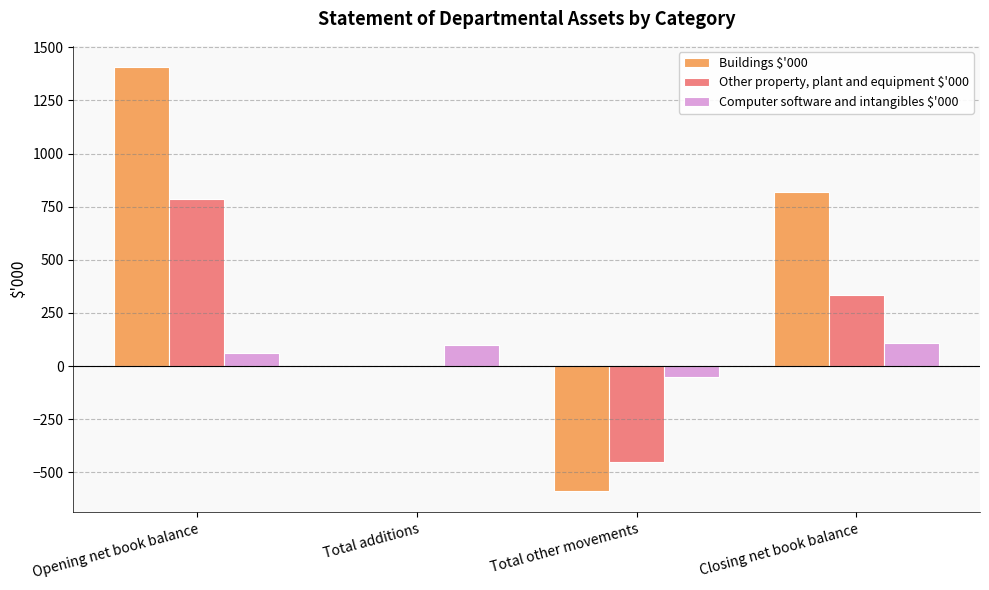

Which series has the largest total across all categories?

Buildings $'000